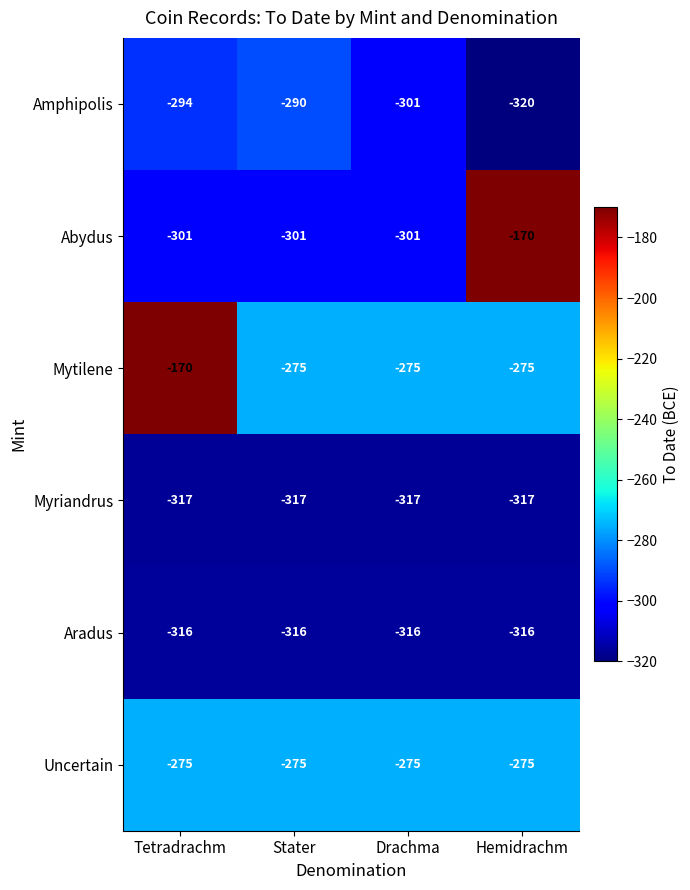

Reading left to right, extract all data points from this chart.

Amphipolis: -294	-290	-301	-320
Abydus: -301	-301	-301	-170
Mytilene: -170	-275	-275	-275
Myriandrus: -317	-317	-317	-317
Aradus: -316	-316	-316	-316
Uncertain: -275	-275	-275	-275